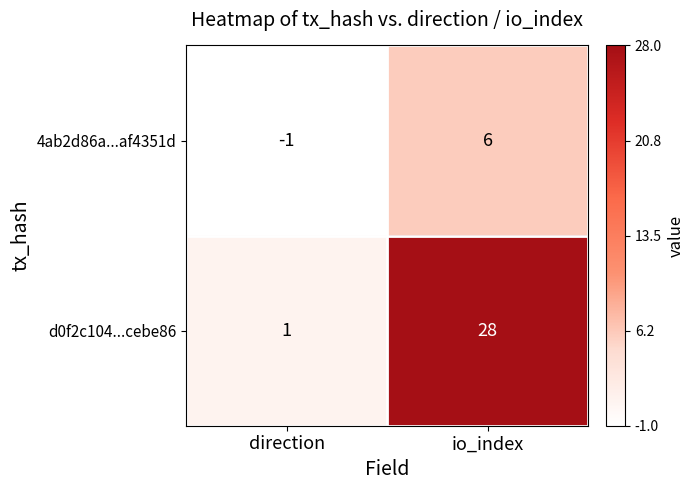

At which category is the sum across all series the highest?

io_index